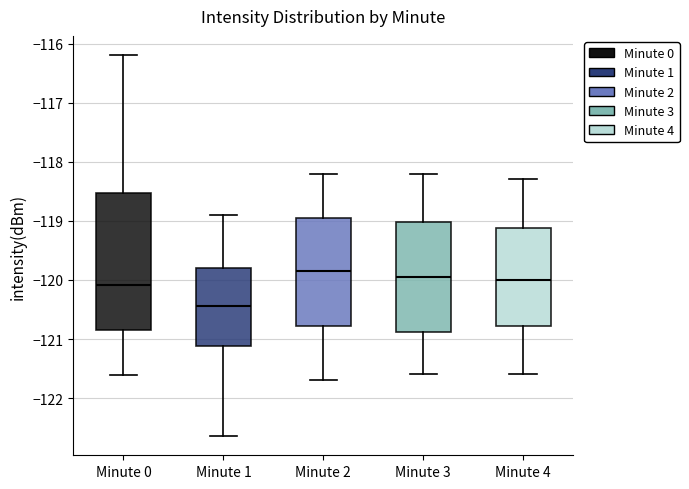

Where does the median line of the box for Minute 0 sit on the y-axis? The values are not printed on the chart, so give them approximately, as read against the axis.

-120.1